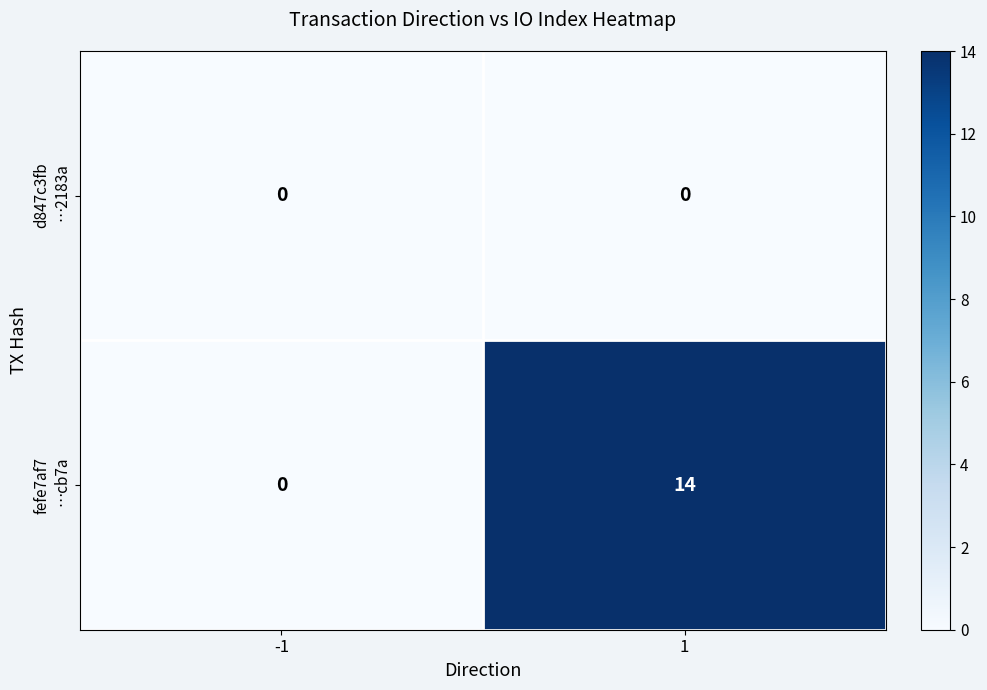

How many categories are shown in the chart?

2